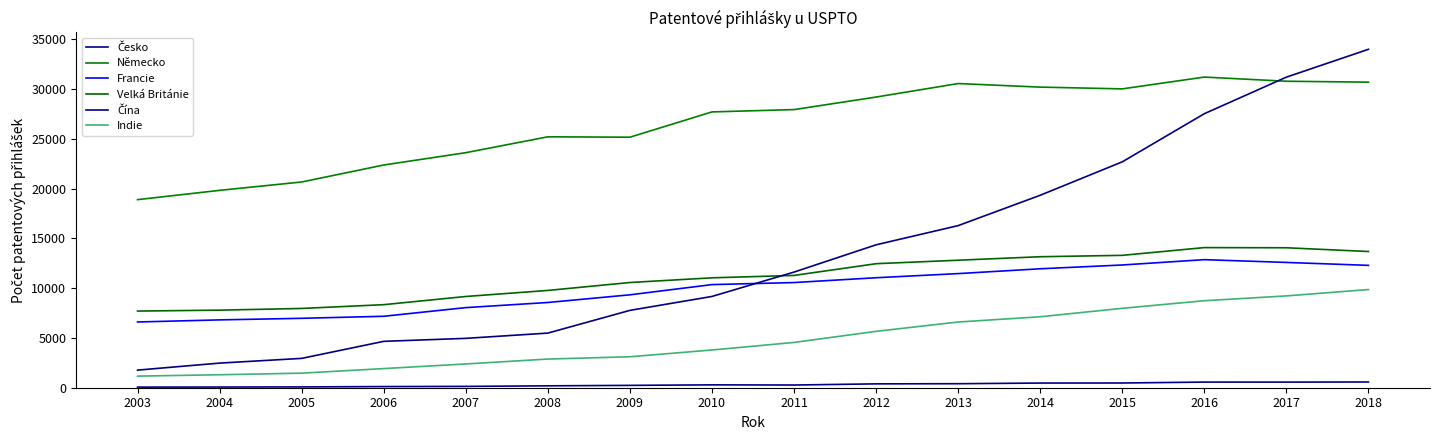

What is the sum of the Čína values at 2012 and 2010?

23522